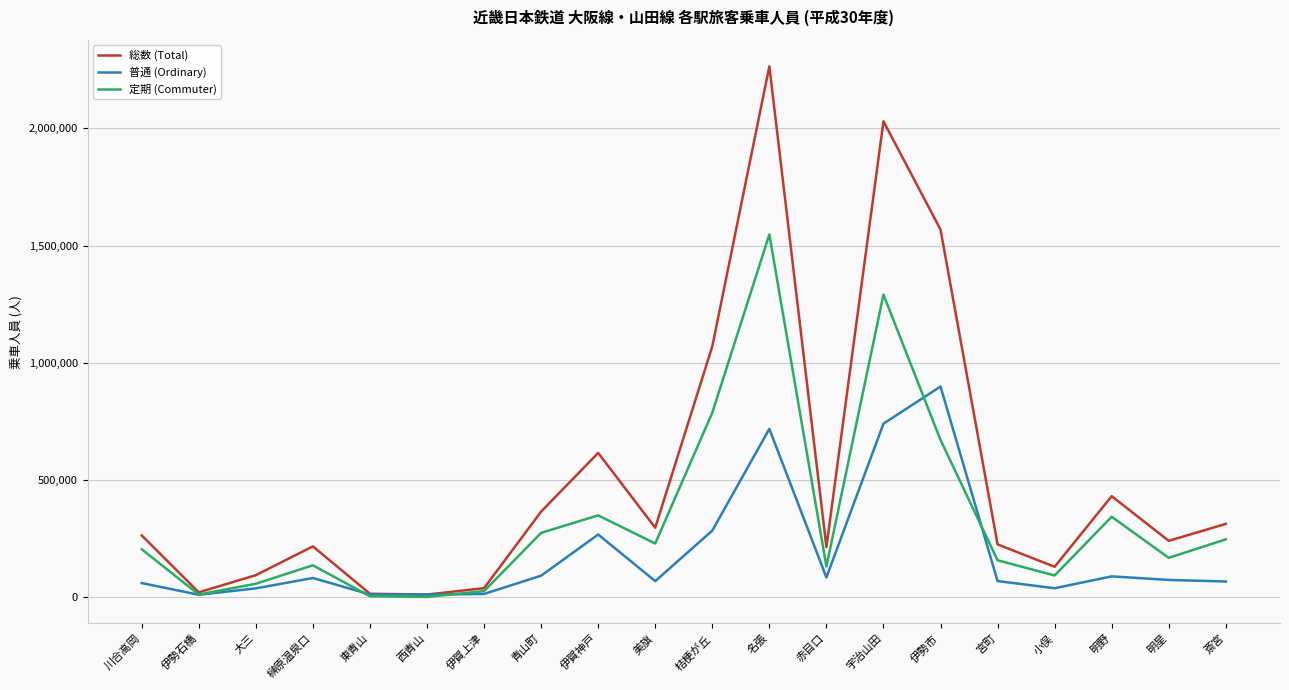

What is the total value across all series at 明野?

860124